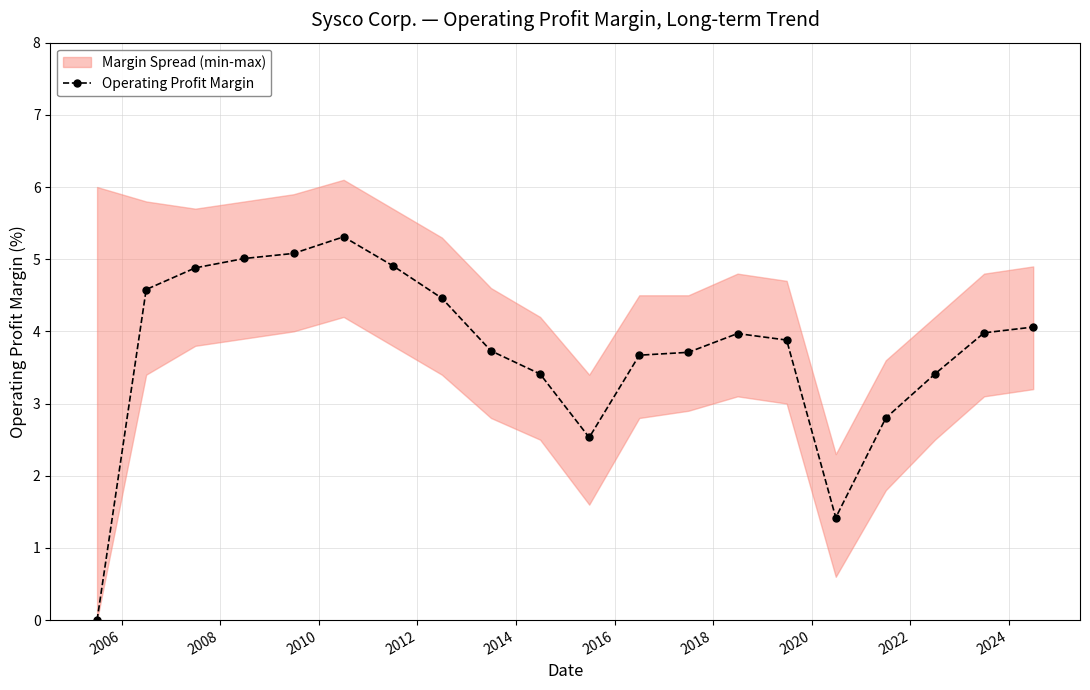

What is the value of the Operating Profit Margin point at the 4th from the left?

5.0